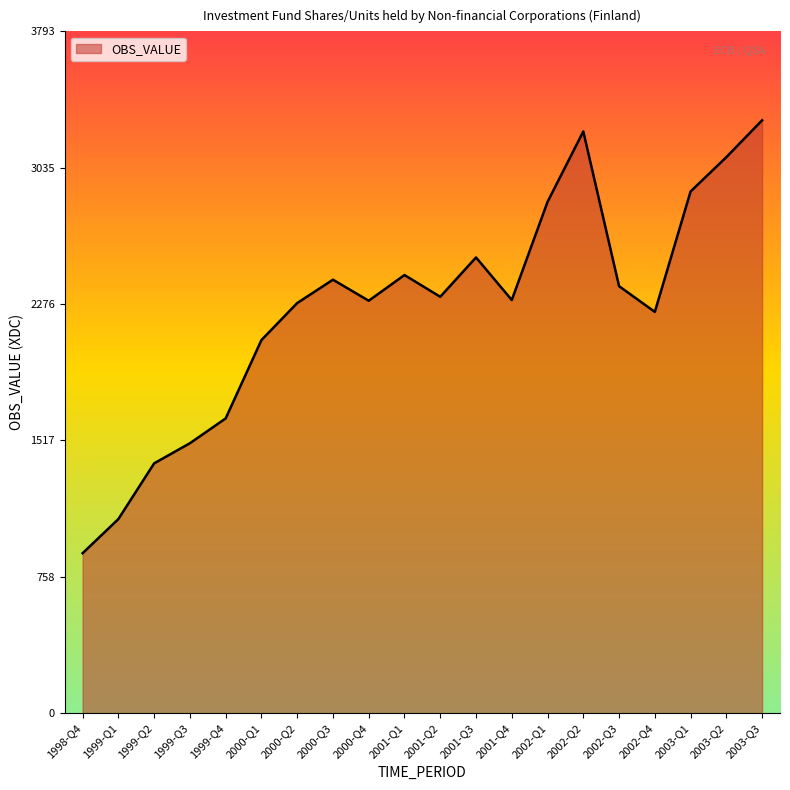

True or false: the data shows 1899 at 1999-Q2.

False